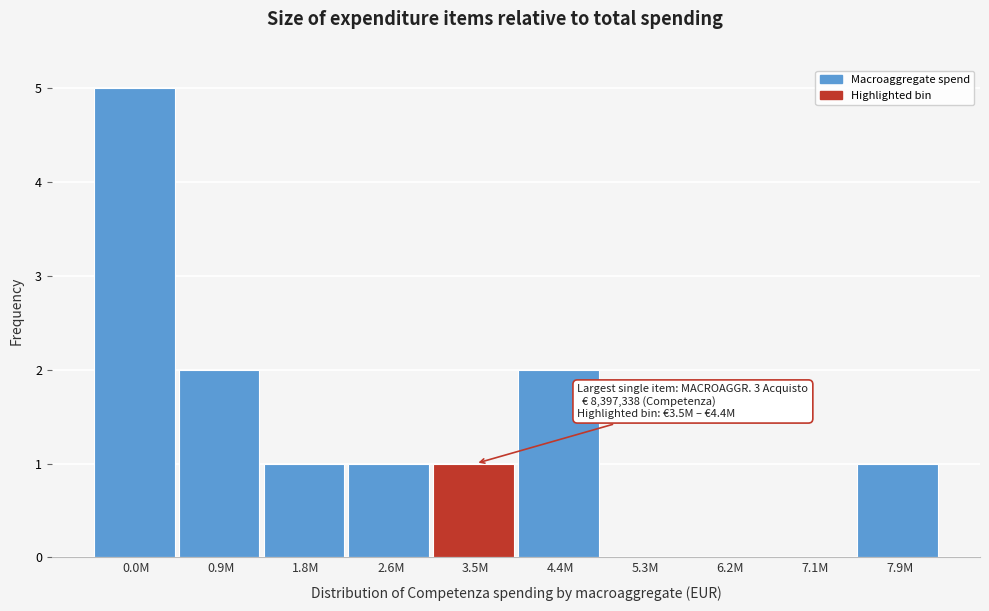

Reading left to right, transcribe all the data shown in this chart.

0.0M=5	0.9M=2	1.8M=1	2.6M=1	3.5M=1	4.4M=2	5.3M=0	6.2M=0	7.1M=0	7.9M=1